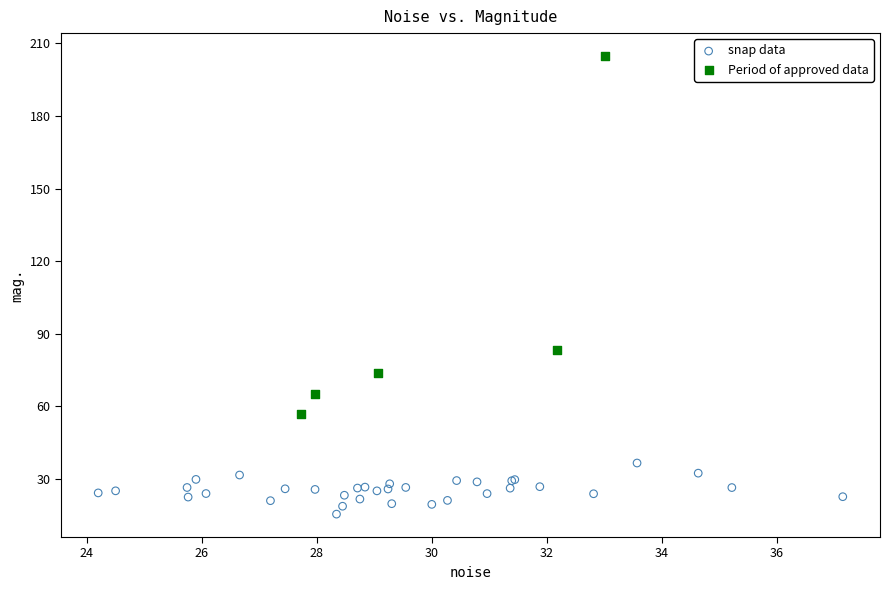

Which series contains the highest Y value?

Period of approved data